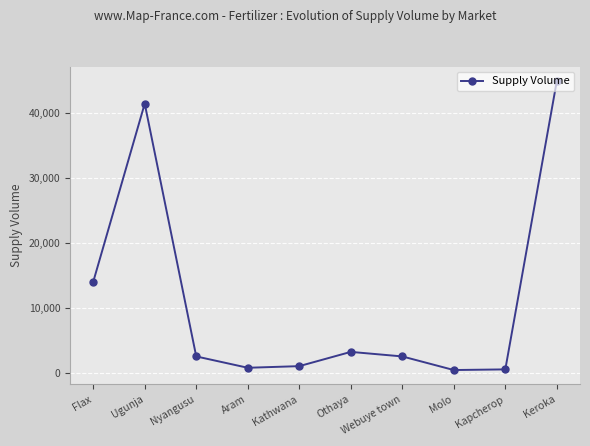

How many lines are shown in the chart?

1